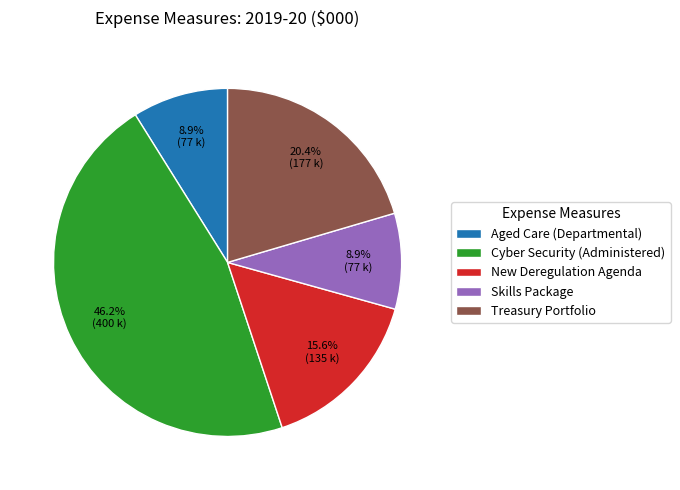

To the nearest percent, what is the difference between the largest and smallest slice percentages?

37%